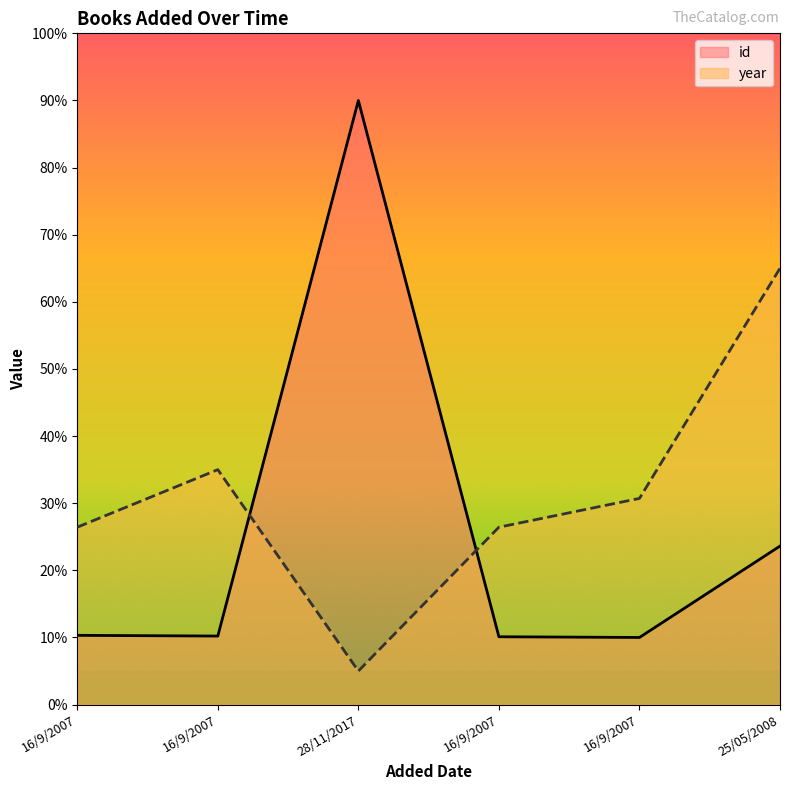

What is the sum of all id values?

154.2